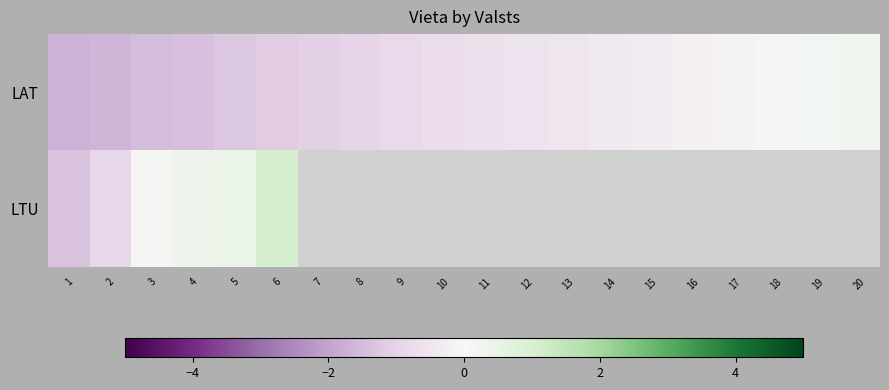

Rank the series by their maximum value, from lowest to highest.

LAT, LTU